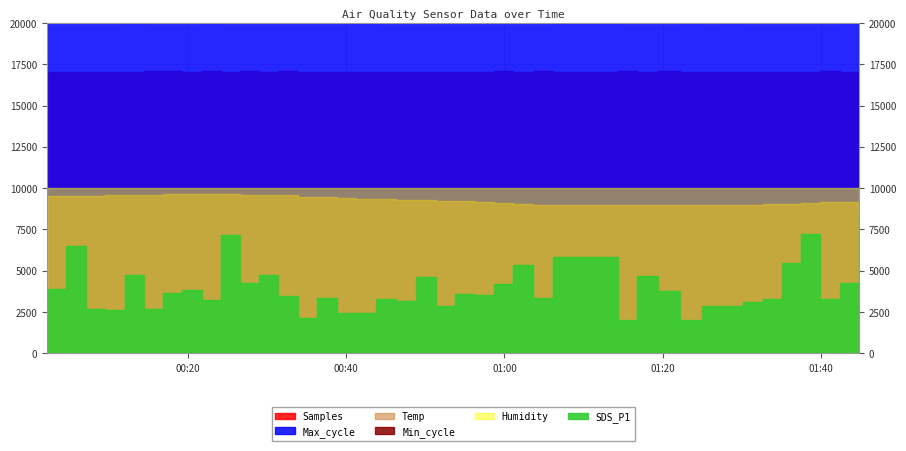

True or false: SDS_P1 has more than 2 points higher than both neighbors.

True